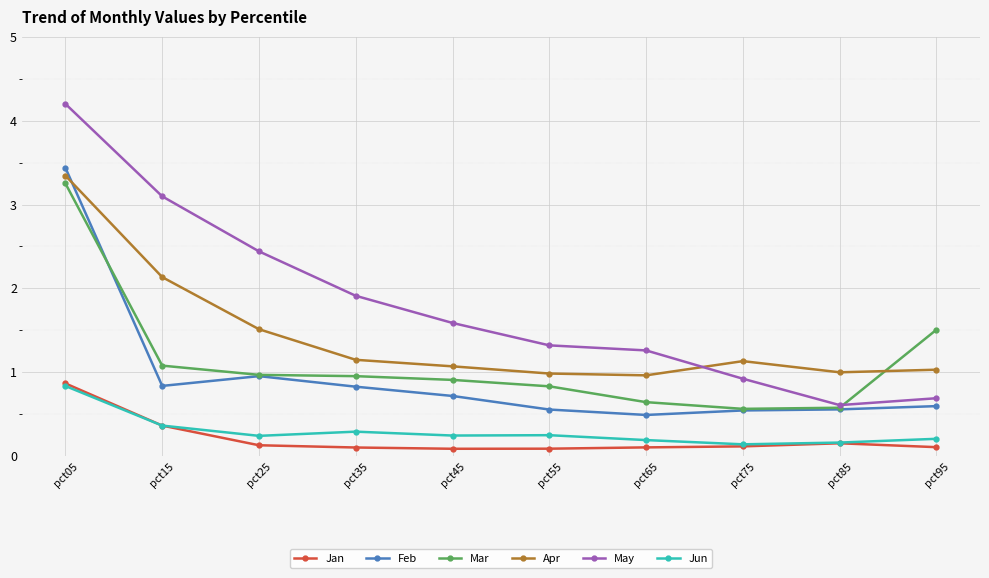

In Apr, how many points are higher than both neighbors (excluding endpoints)?

1